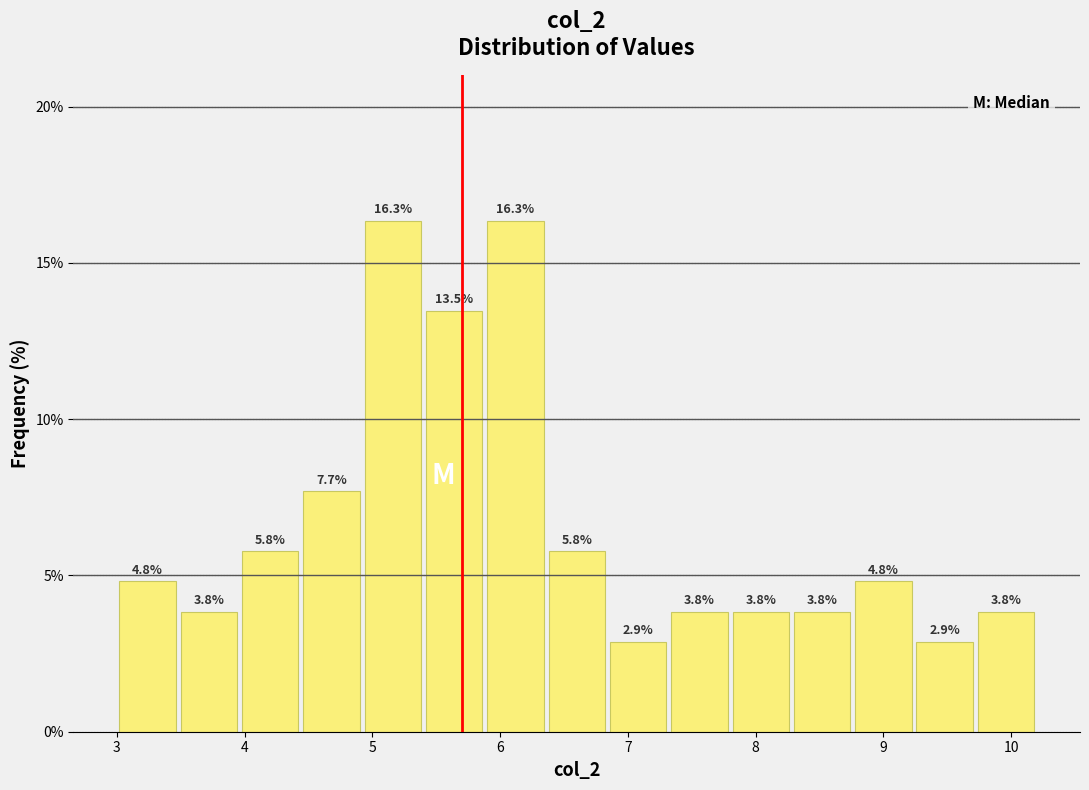

Reading left to right, list every bar in this chart as the range it spans on the x-axis followed by its height. The bar edges are not printed on the chart, so give them approximately, as read against the axis.

3.00 to 3.48: 4.8
3.48 to 3.96: 3.8
3.96 to 4.44: 5.8
4.44 to 4.92: 7.7
4.92 to 5.40: 16.3
5.40 to 5.88: 13.5
5.88 to 6.36: 16.3
6.36 to 6.84: 5.8
6.84 to 7.32: 2.9
7.32 to 7.80: 3.8
7.80 to 8.28: 3.8
8.28 to 8.76: 3.8
8.76 to 9.24: 4.8
9.24 to 9.72: 2.9
9.72 to 10.20: 3.8